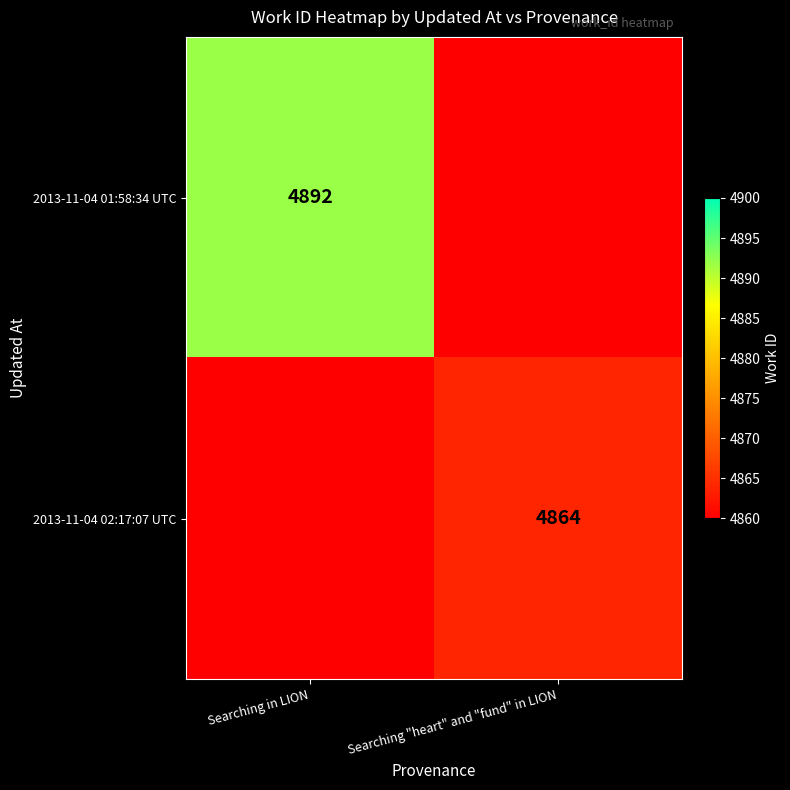

What is the spread (max minus min) of values at Searching in LION?

514.4